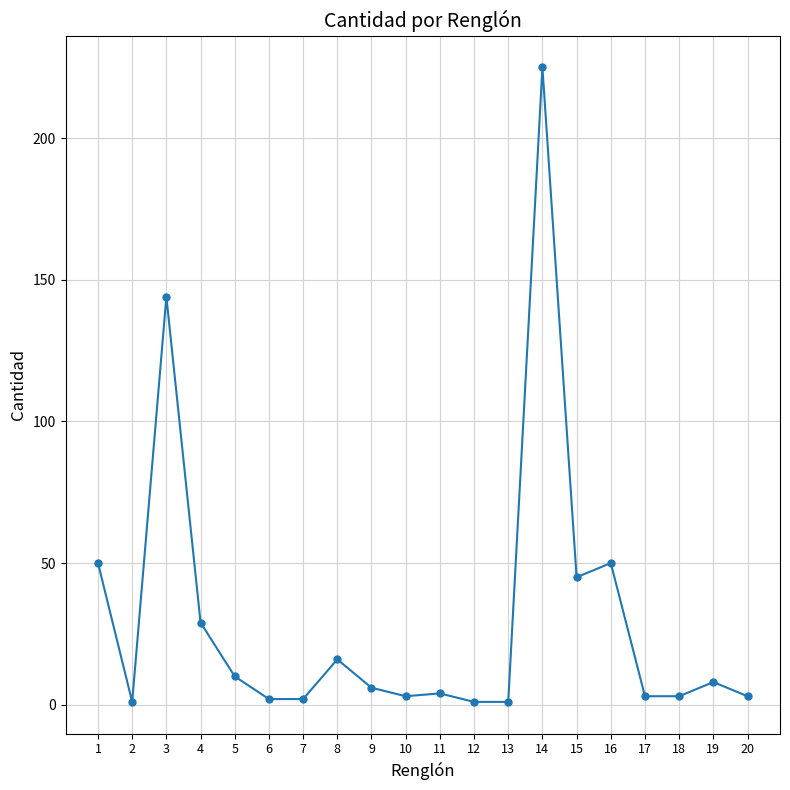

Which label corresponds to the largest value in the chart?

14